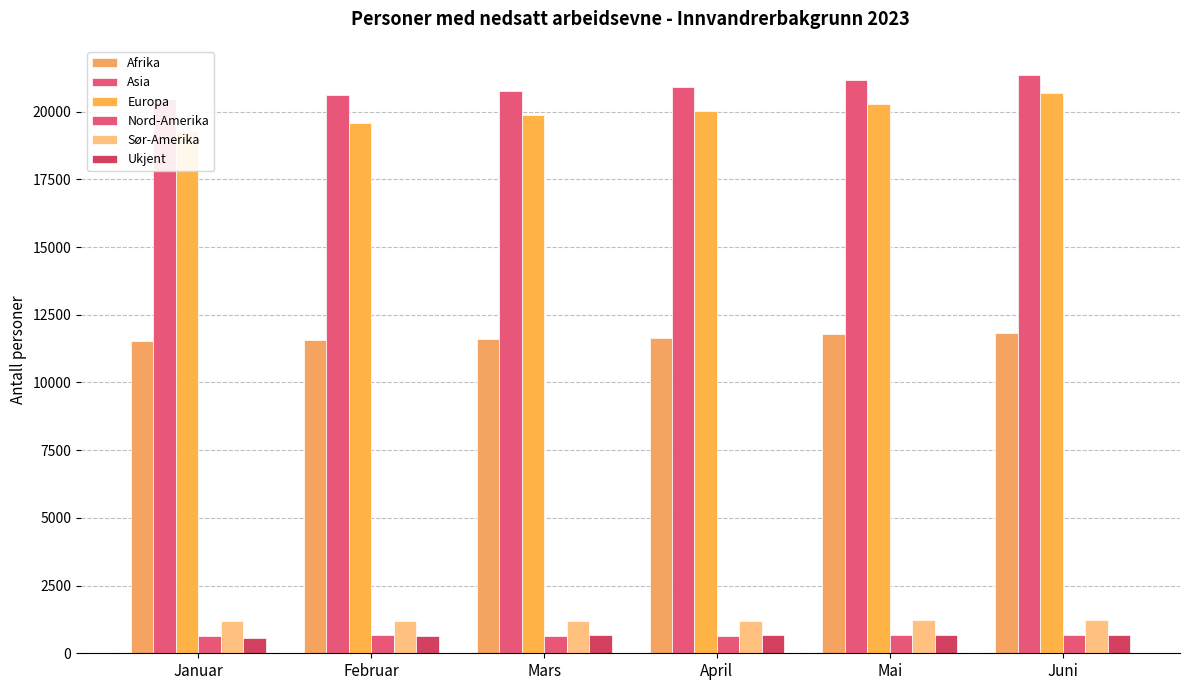

What is the label of the 4th bar from the left?

April